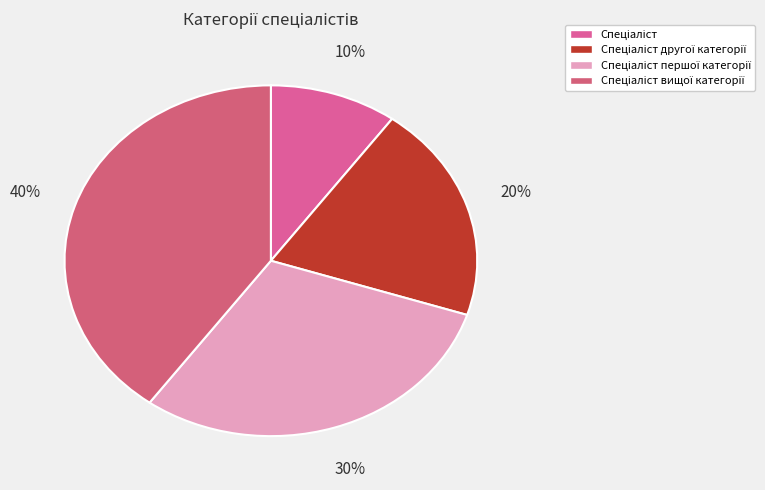

How many slices are in this pie chart?

4